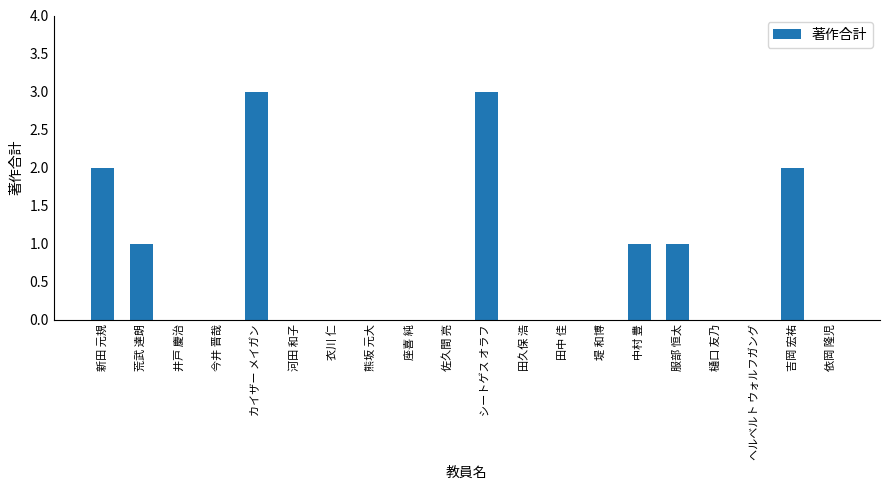

What is the greatest value displayed?

3